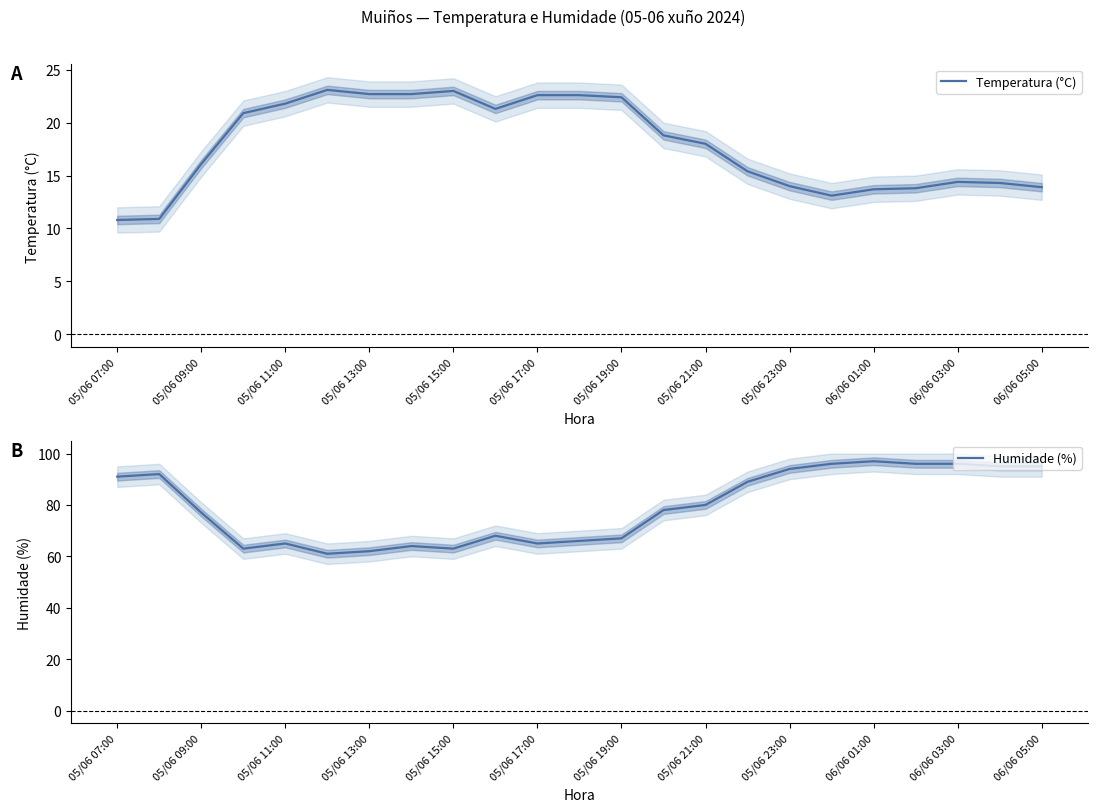

What is the highest value of the Temperatura (°C) series?

23.1